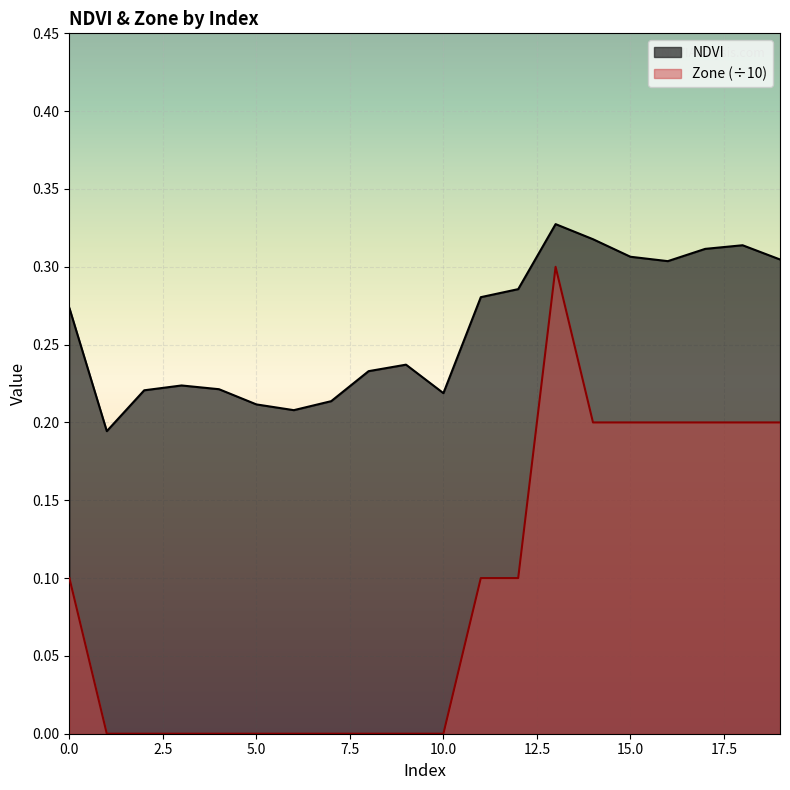

Which label corresponds to the largest value in the chart?

13